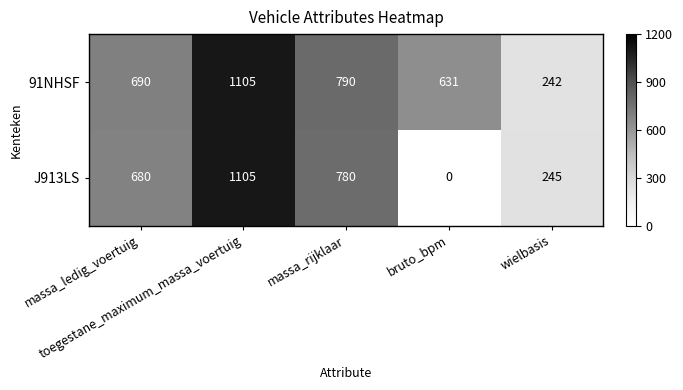

Rank the series by their average value, from highest to lowest.

91NHSF, J913LS